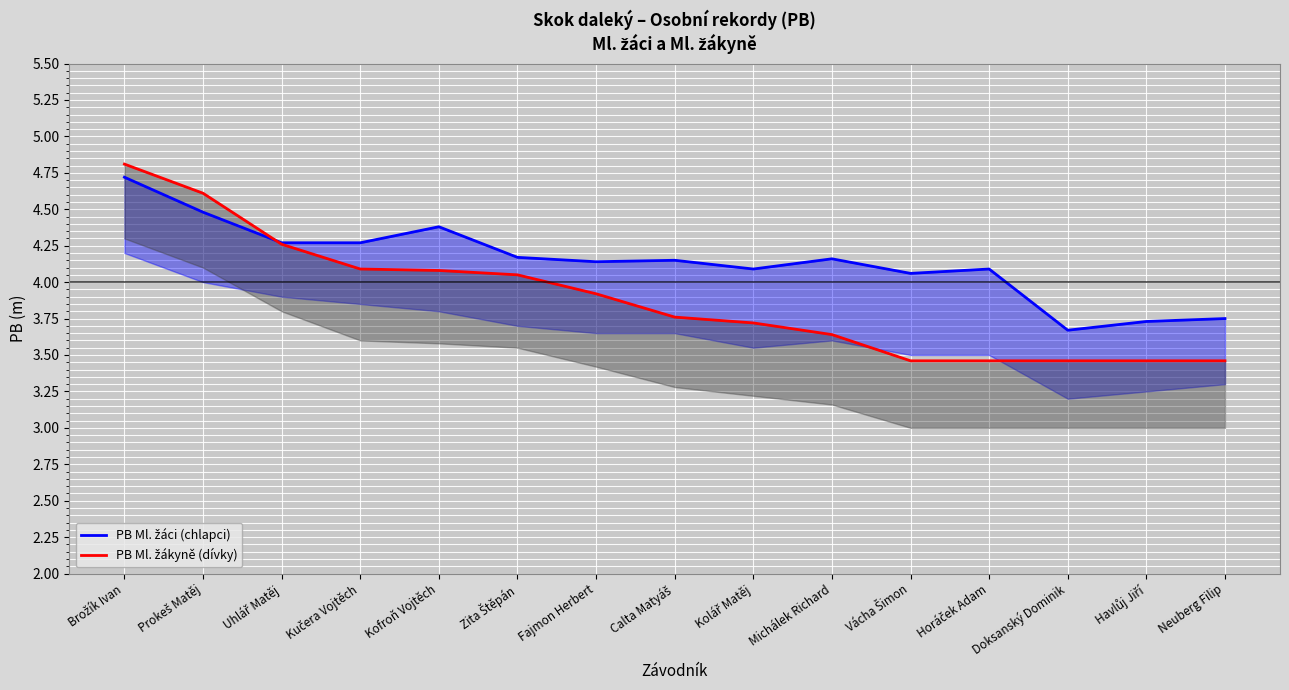

What is the label of the 5th point from the left?

Kofroň Vojtěch